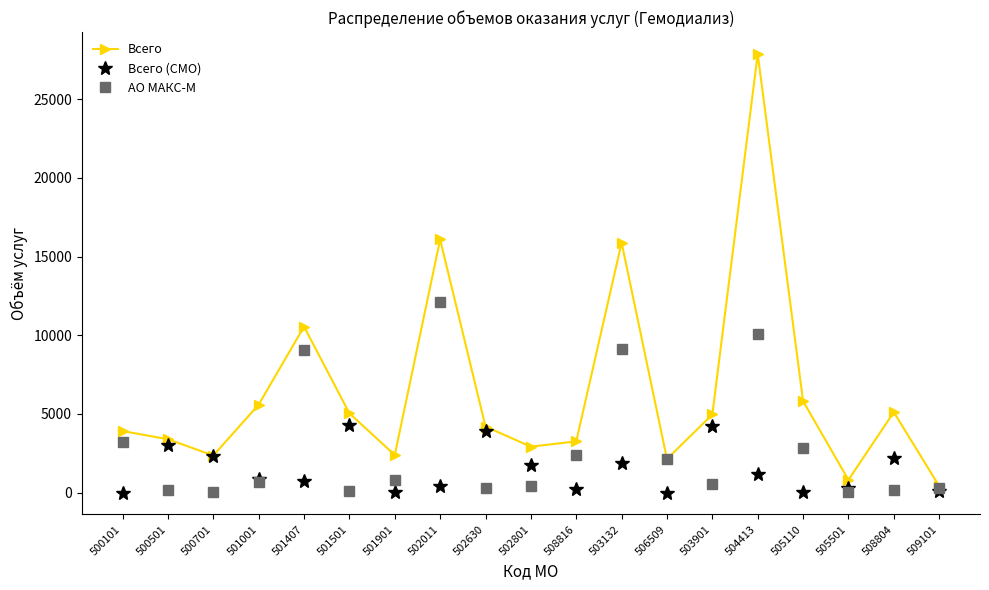

At which label does АО МАКС-М reach its peak?

502011